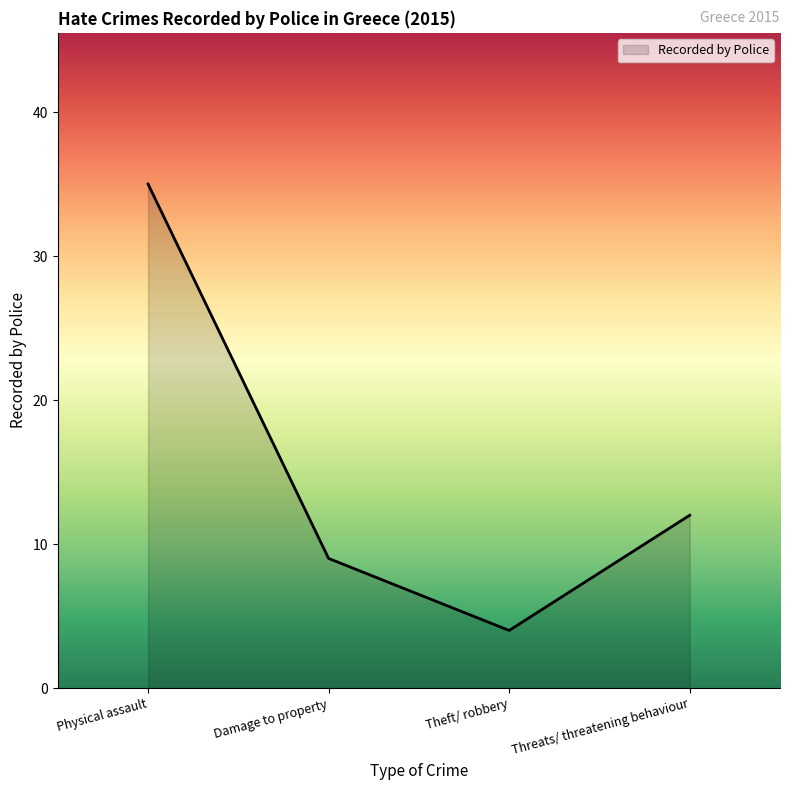

Reading right to left, list all the values displayed in this chart.

Threats/ threatening behaviour=12	Theft/ robbery=4	Damage to property=9	Physical assault=35